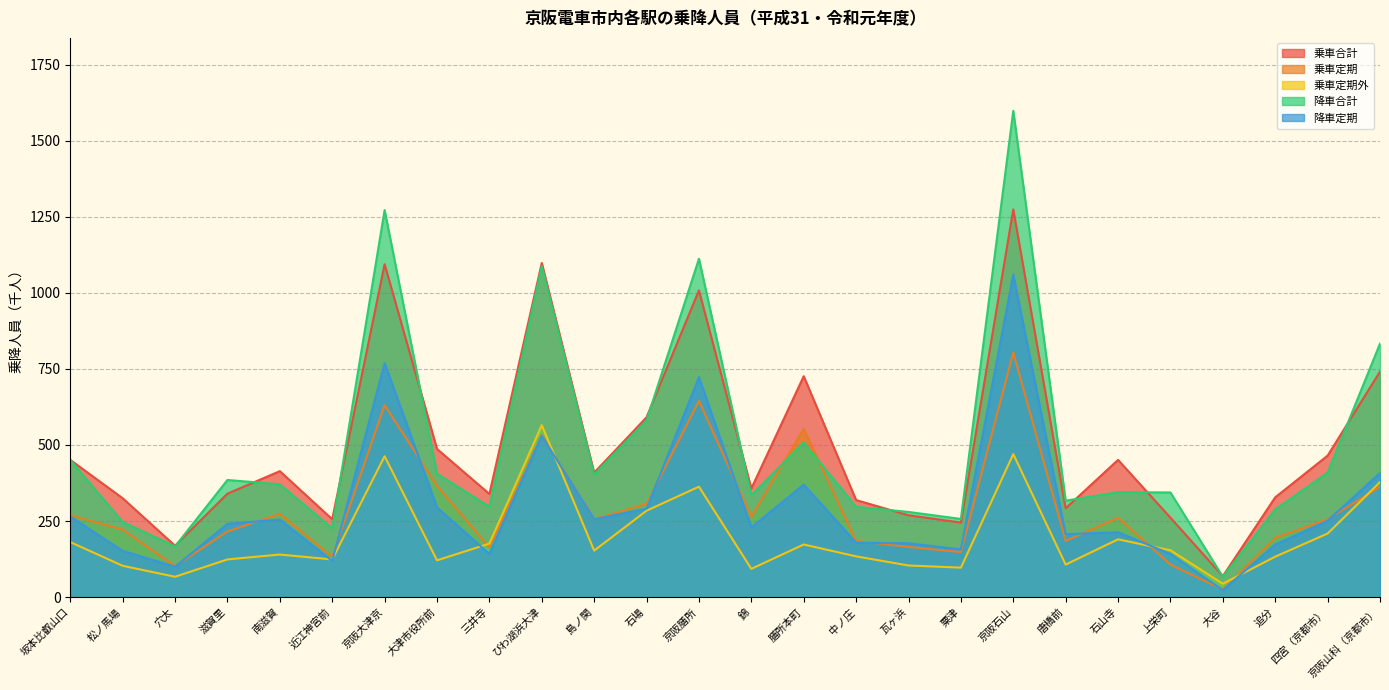

Rank the series by their maximum value, from lowest to highest.

乗車定期外, 乗車定期, 降車定期, 乗車合計, 降車合計